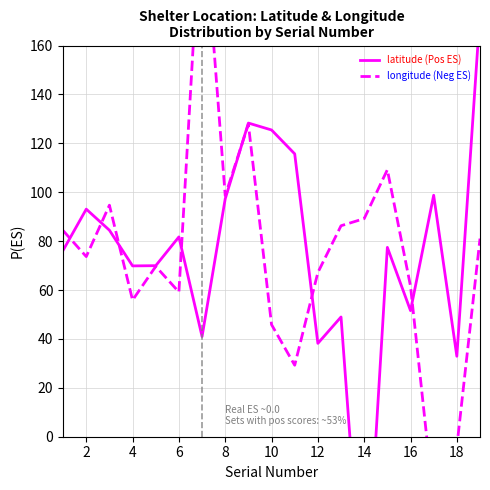

Which series has the largest total across all categories?

latitude (Pos ES)